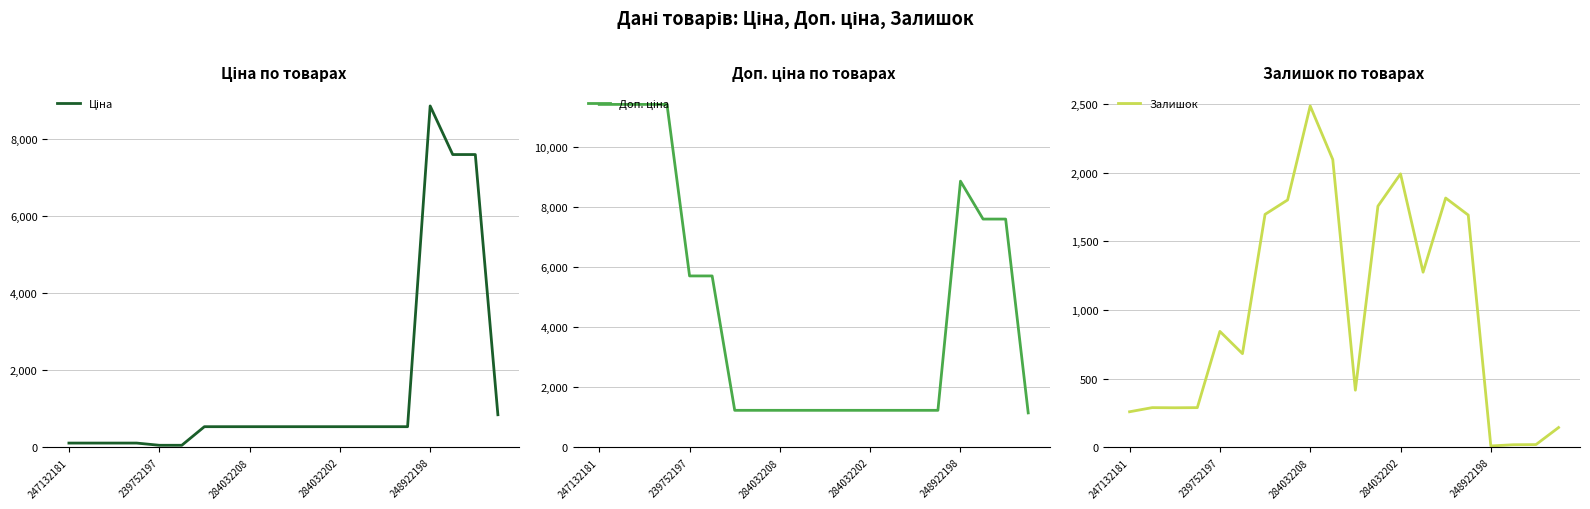

Which series has the largest range (max minus min)?

Доп. ціна